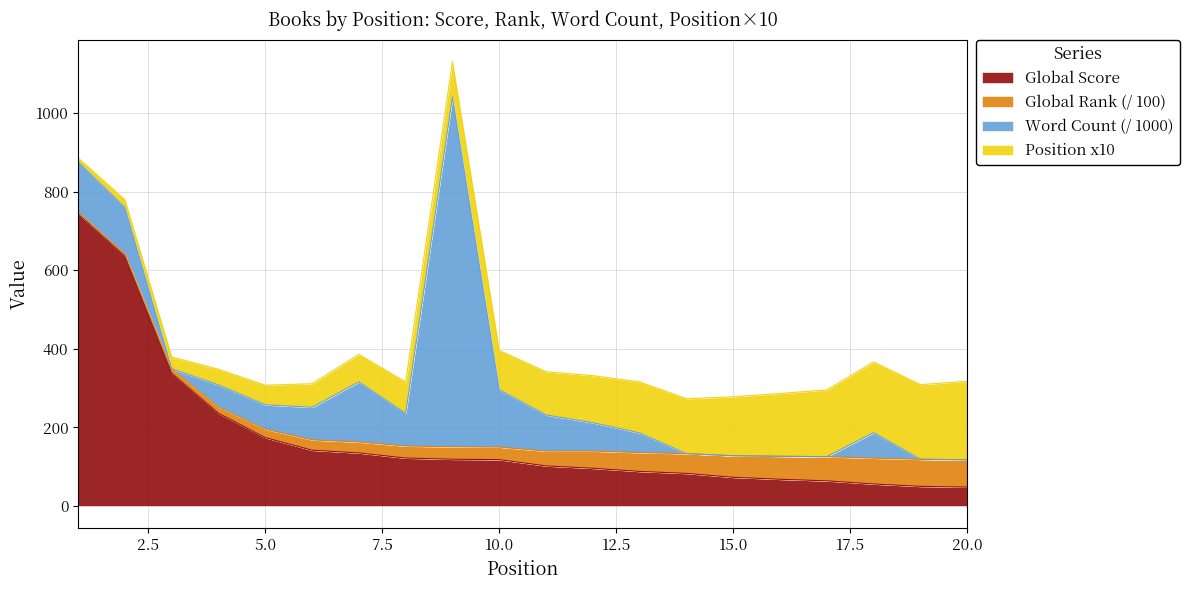

What are all the series names shown in the legend?

Global Score, Global Rank (/ 100), Word Count (/ 1000), Position x10